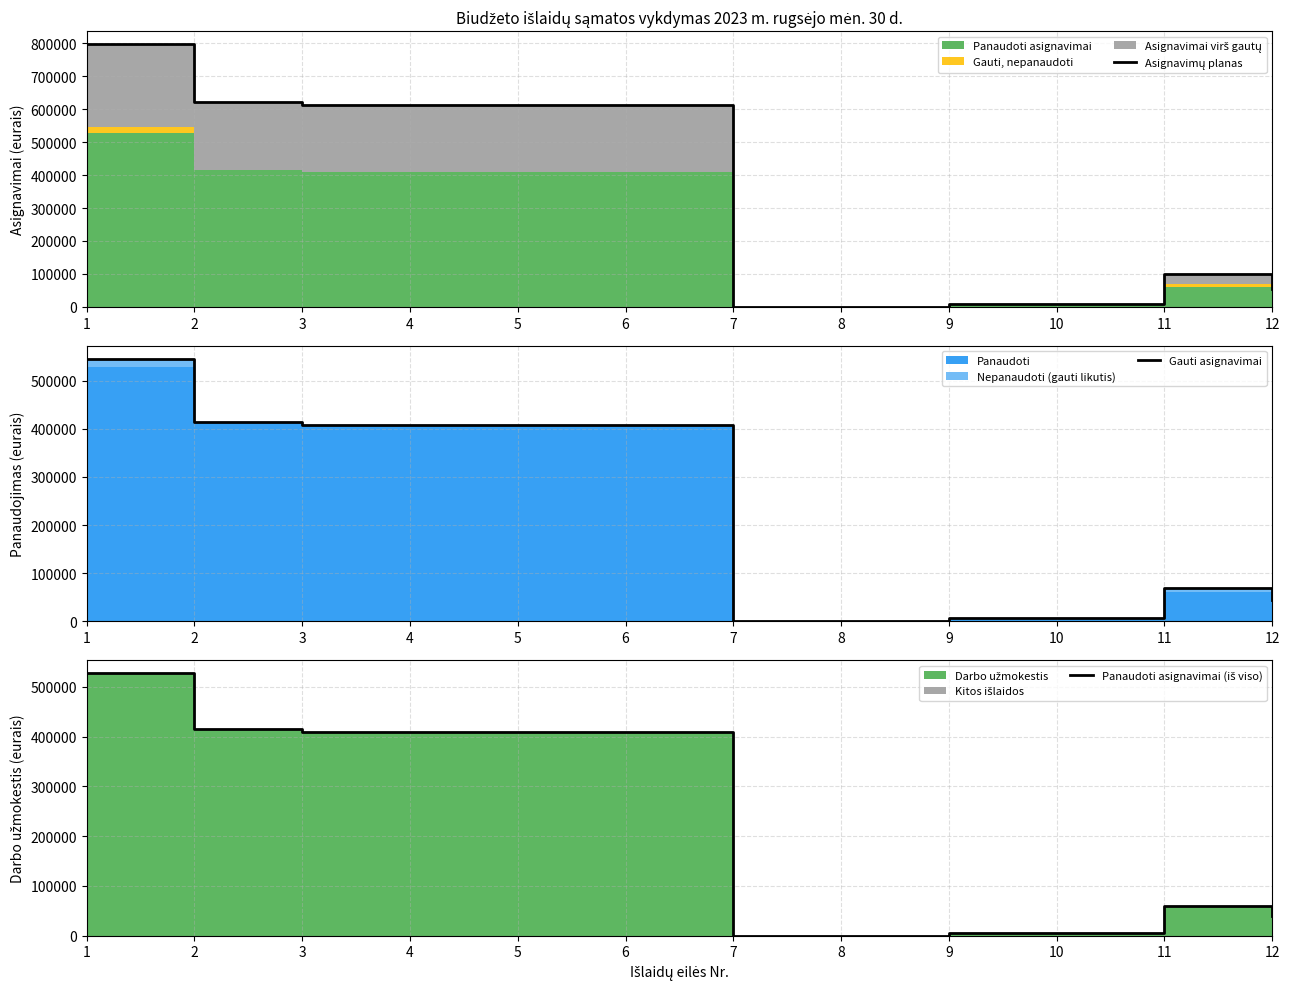

What is the greatest value displayed?

797230.0